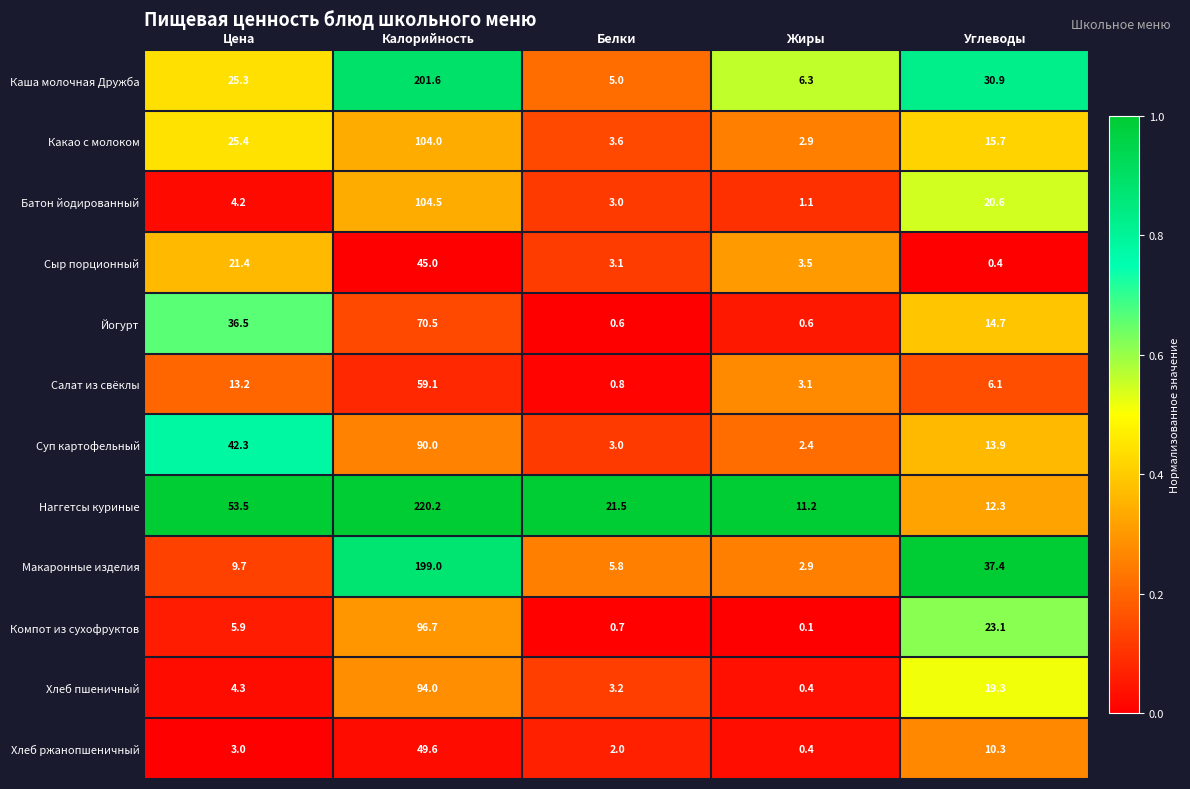

Rank the series by their maximum value, from lowest to highest.

Сыр порционный, Хлеб ржанопшеничный, Салат из свёклы, Йогурт, Суп картофельный, Хлеб пшеничный, Компот из сухофруктов, Какао с молоком, Батон йодированный, Макаронные изделия, Каша молочная Дружба, Наггетсы куриные